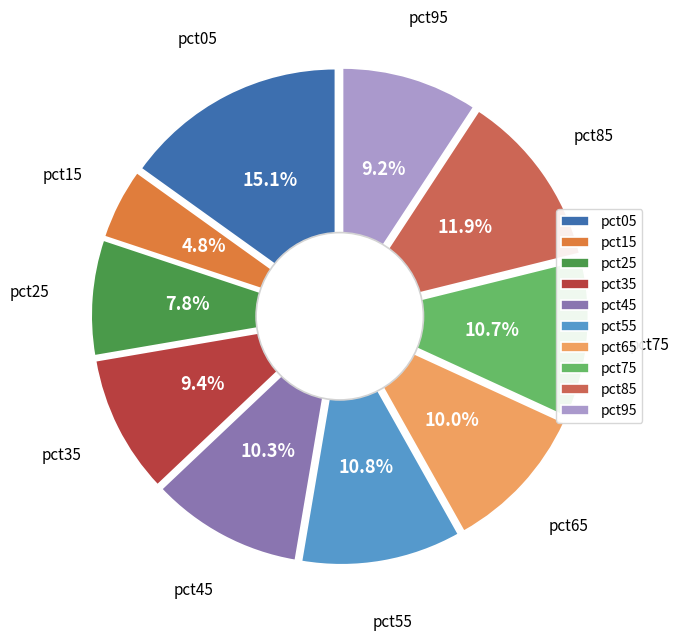

How many slices are in this pie chart?

10